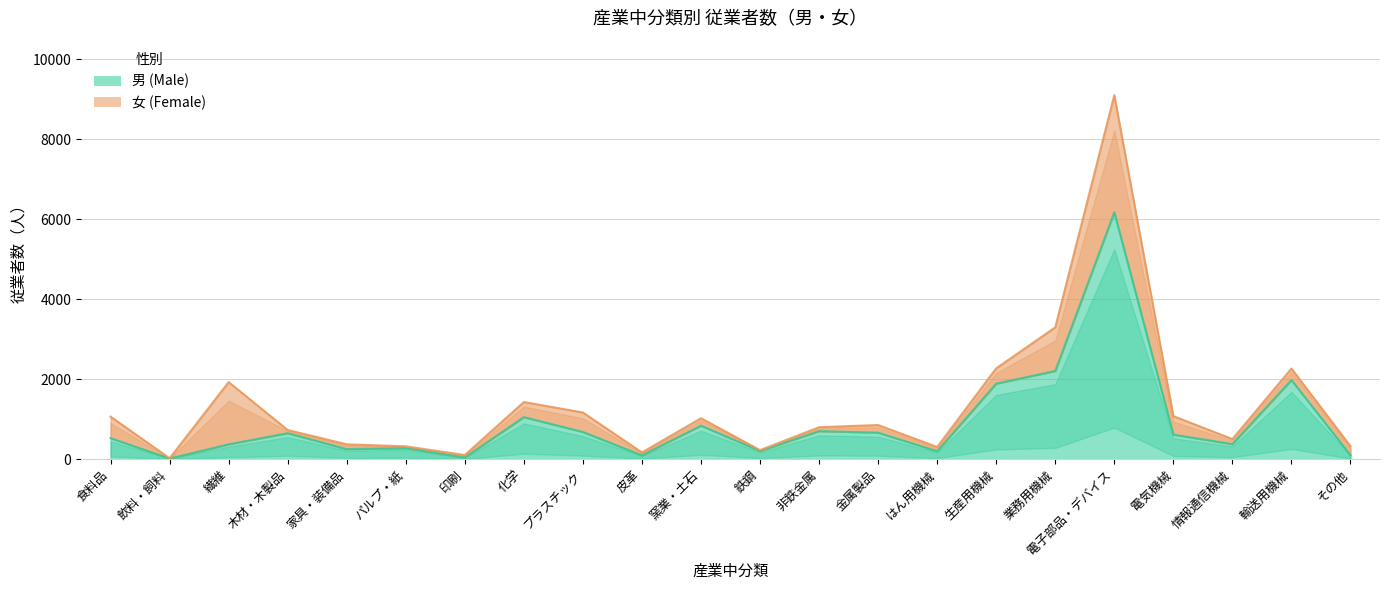

The chart shows a value of 97 at その他. True or false?

True